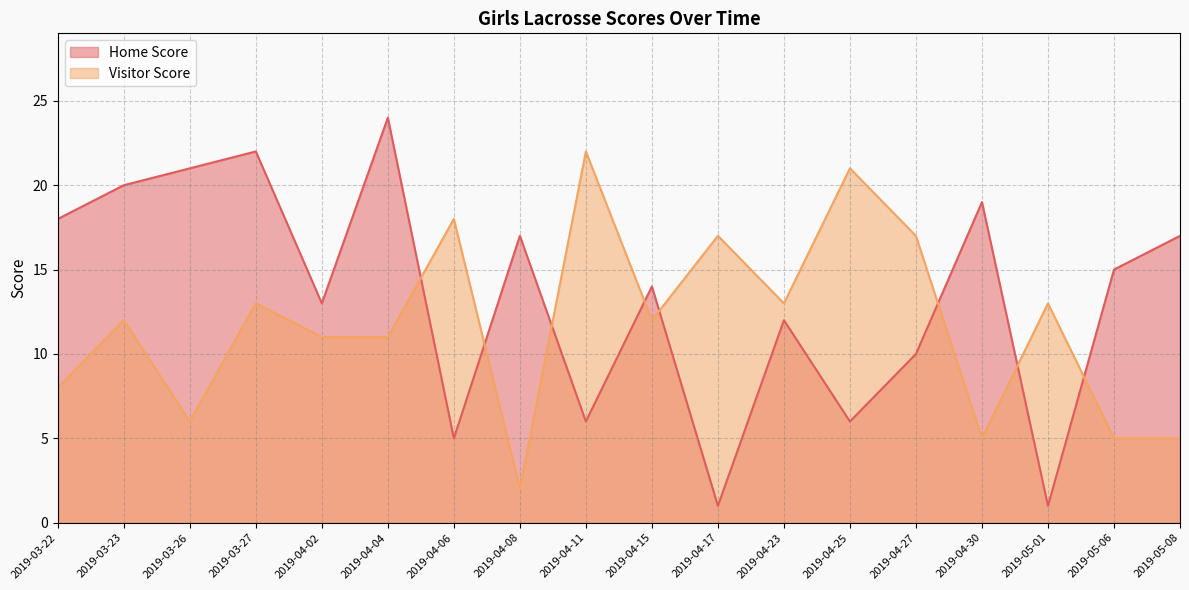

What is the difference between the Home Score values at 2019-03-26 and 2019-04-27?

11